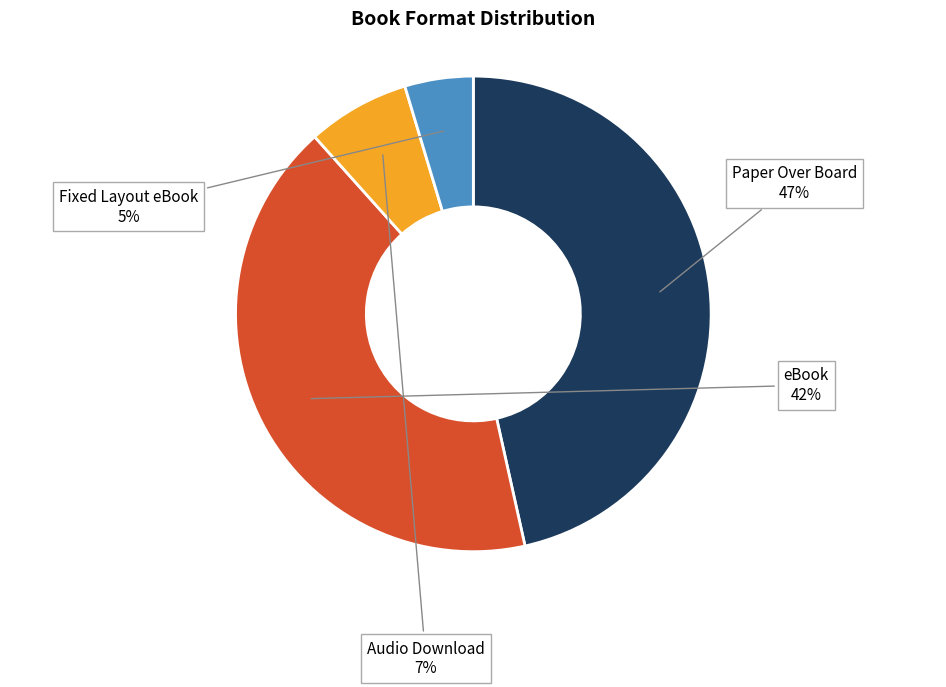

Does any single category account for the majority?

No